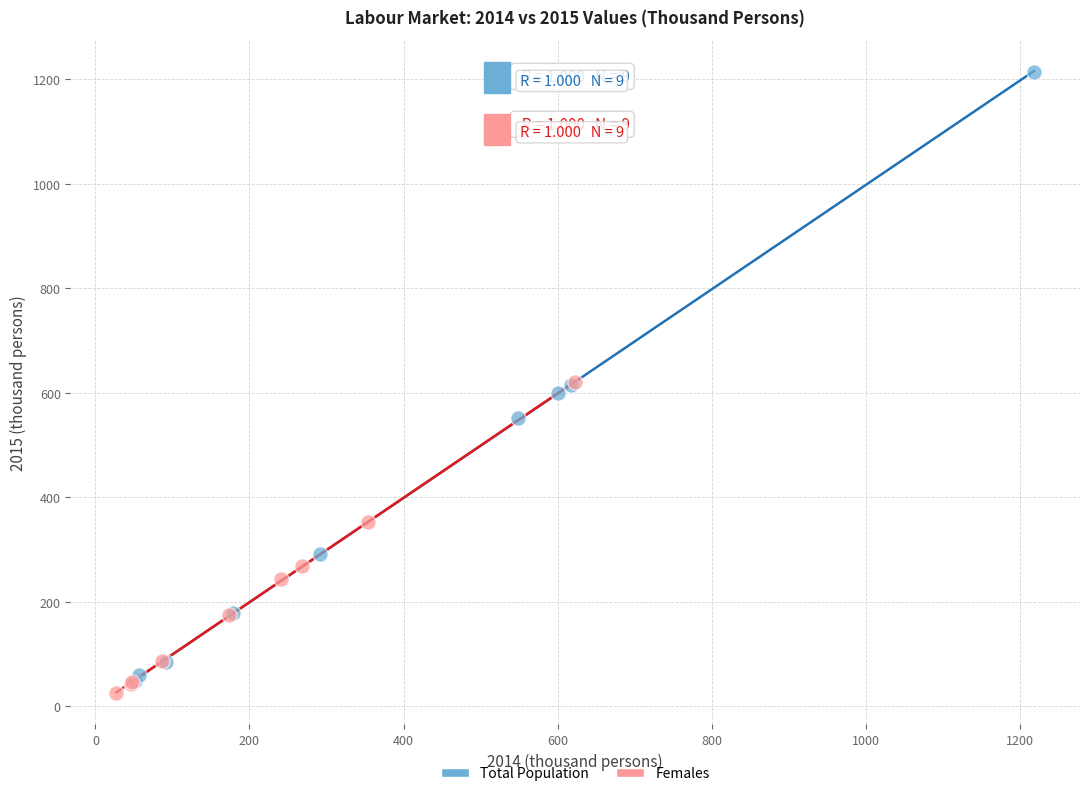

Which series has the widest spread of Y values?

Total Population